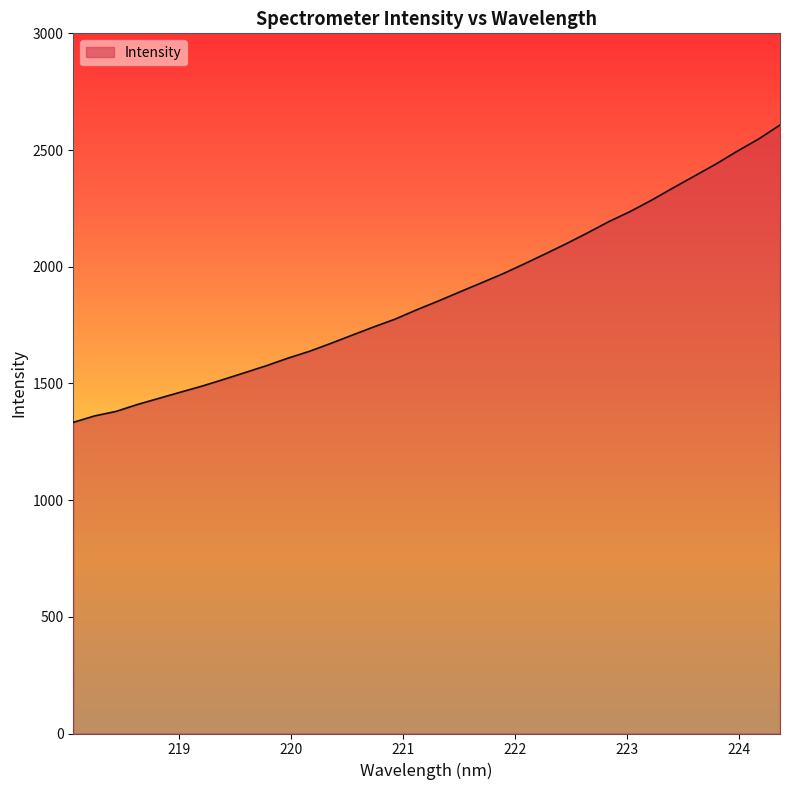

What is the greatest value displayed?

2607.3